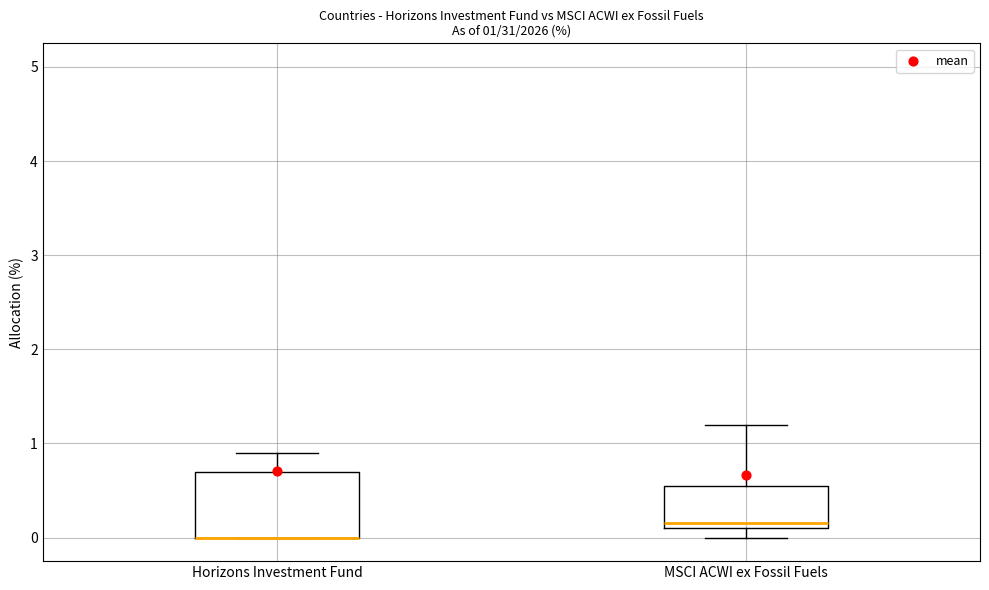

Which box is the tallest, from its lower edge to its upper edge?

Horizons Investment Fund